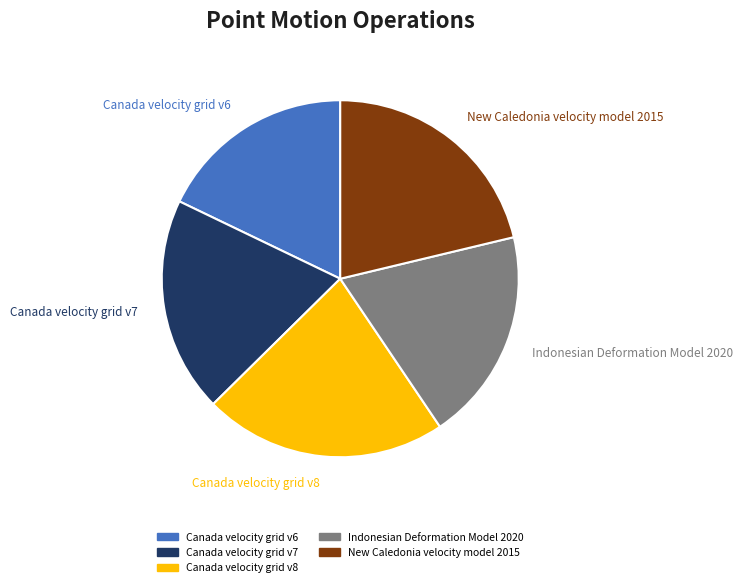

To the nearest percent, what is the combined percentage of New Caledonia velocity model 2015 and Canada velocity grid v8?

43%